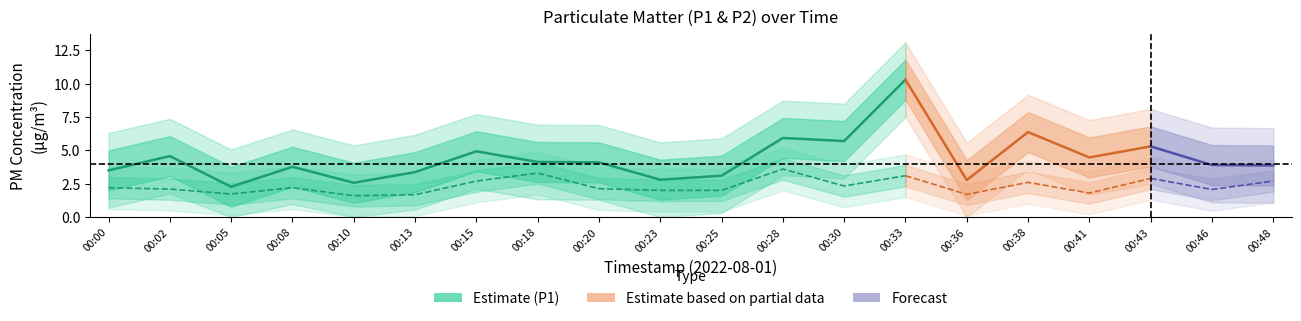

Which series has the largest total across all categories?

P1